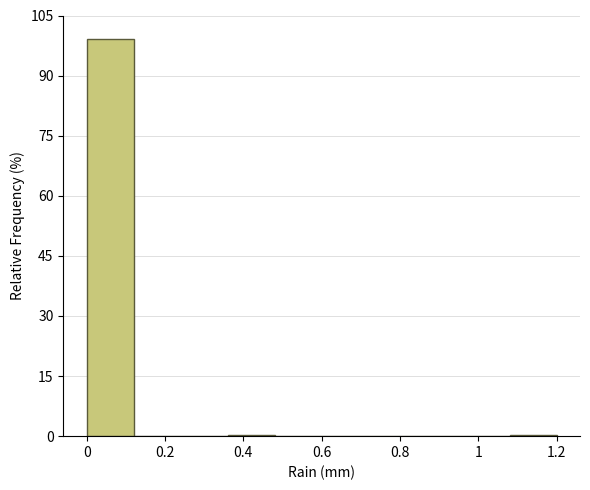

Reading left to right, list every bar in this chart as the range it spans on the x-axis followed by its height. The values are not printed on the chart, so give them approximately, as read against the axis.

0.00 to 0.12: 100
0.12 to 0.24: 0
0.24 to 0.36: 0
0.36 to 0.48: under 2
0.48 to 0.60: 0
0.60 to 0.72: 0
0.72 to 0.84: 0
0.84 to 0.96: 0
0.96 to 1.08: 0
1.08 to 1.20: under 2